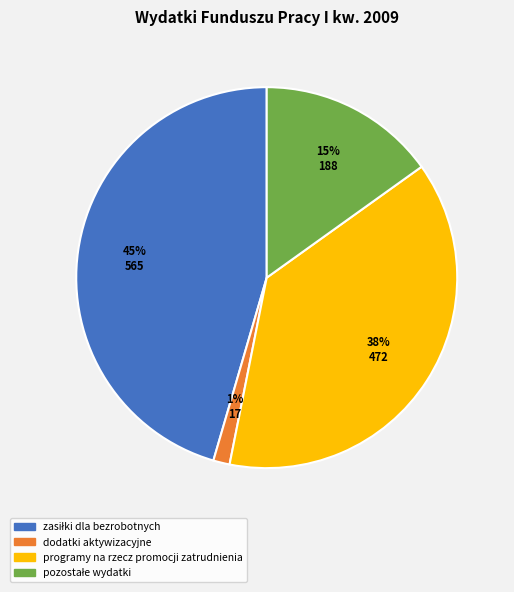

To the nearest percent, what is the combined percentage of dodatki aktywizacyjne and programy na rzecz promocji zatrudnienia?

39%